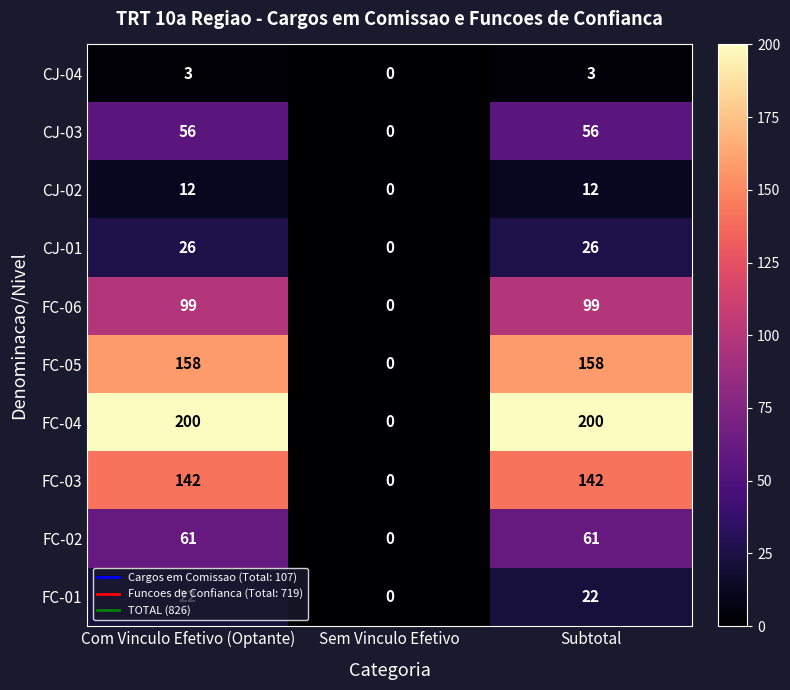

The CJ-04 series shows 3 at Com Vinculo Efetivo (Optante). True or false?

True